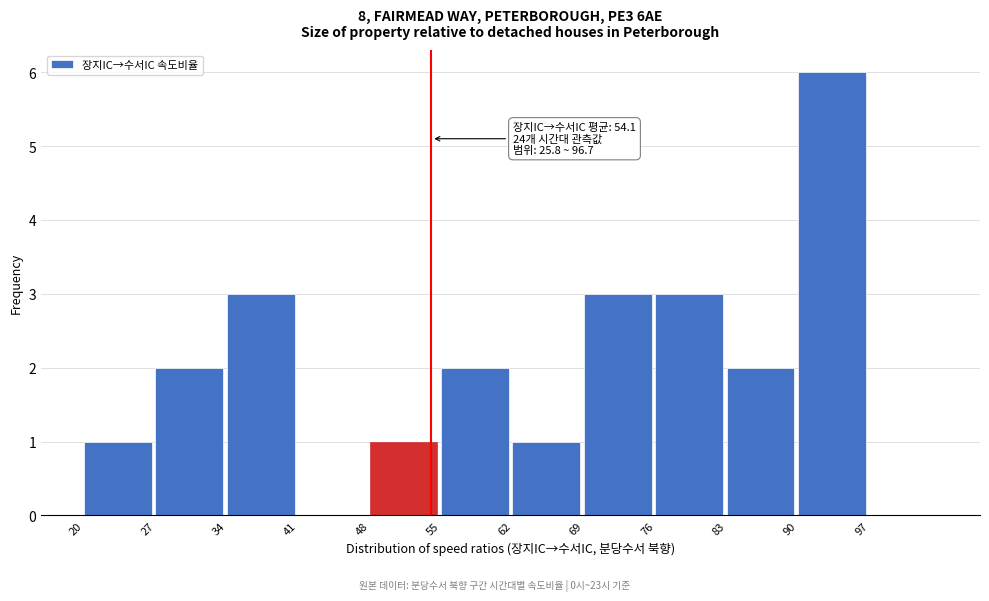

Over which range of the x-axis is the bar tallest?

90 to 97